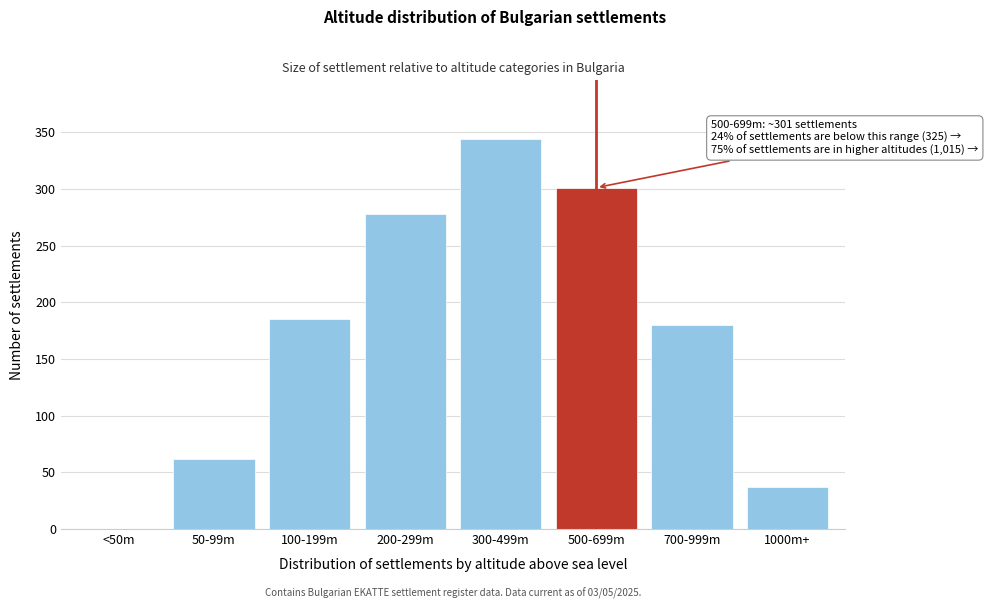

Reading left to right, extract all data points from this chart.

<50m=0	50-99m=62	100-199m=185	200-299m=278	300-499m=344	500-699m=301	700-999m=180	1000m+=37